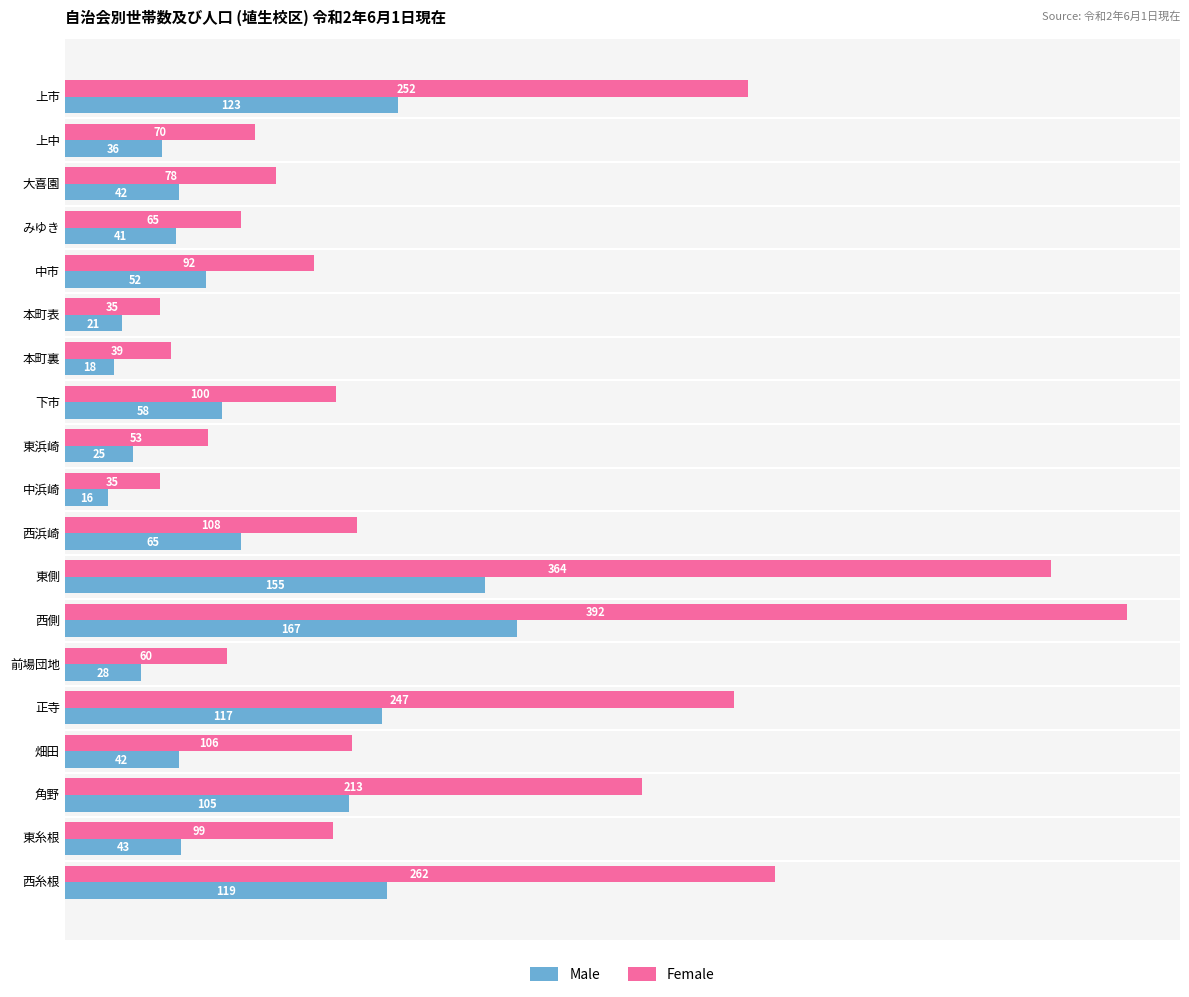

Read the Female value at 東浜崎.

53